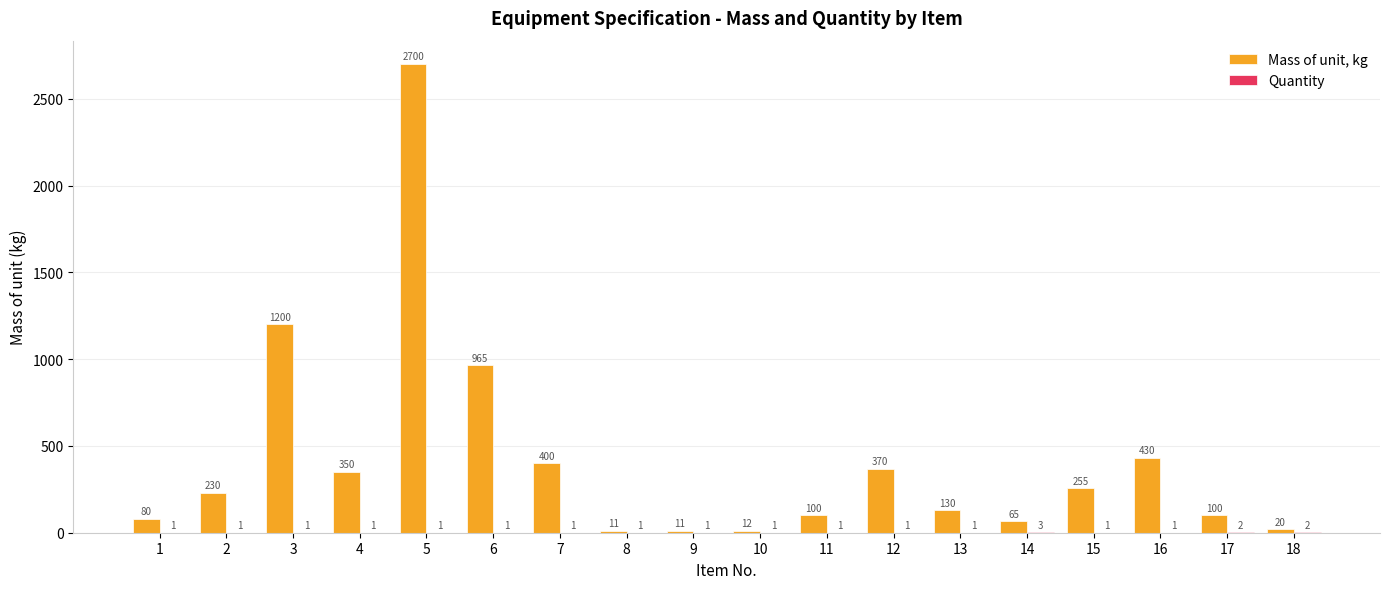

Which series has the largest total across all categories?

Mass of unit, kg